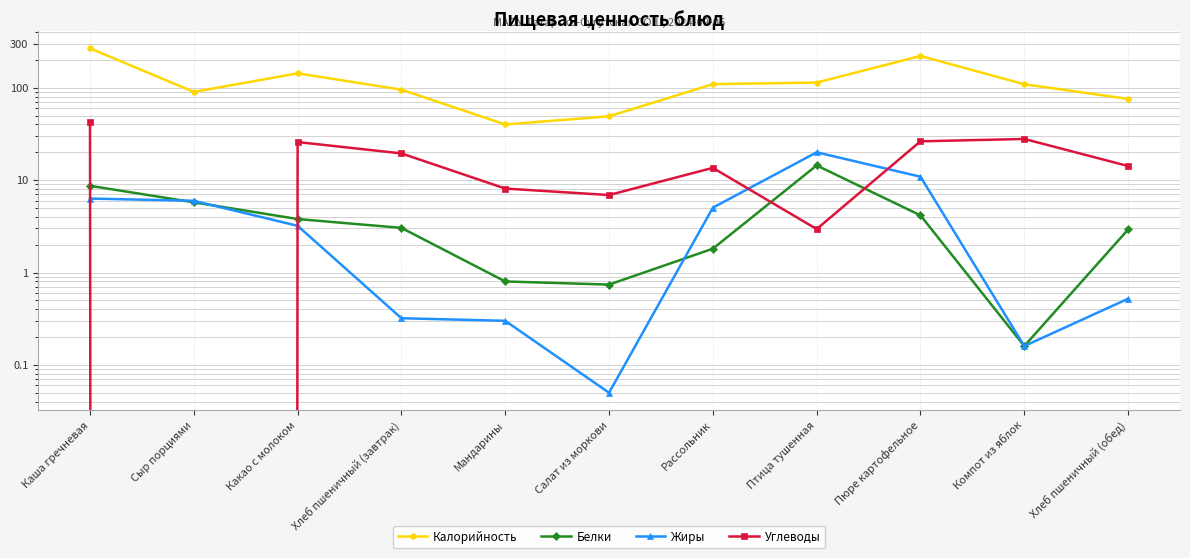

The Углеводы series shows 43.5 at Пюре картофельное. True or false?

False